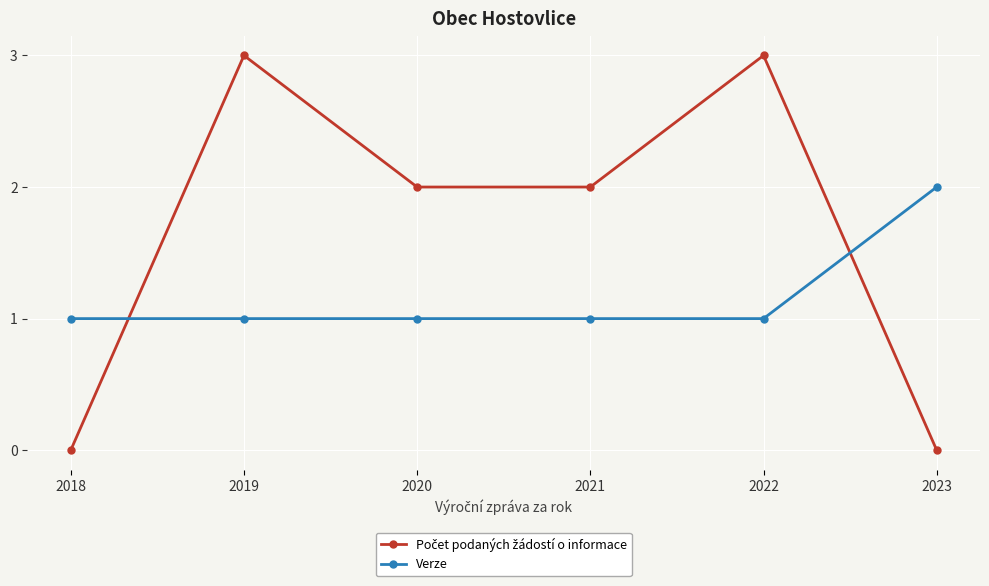

True or false: Verze has more than 2 points higher than both neighbors.

False